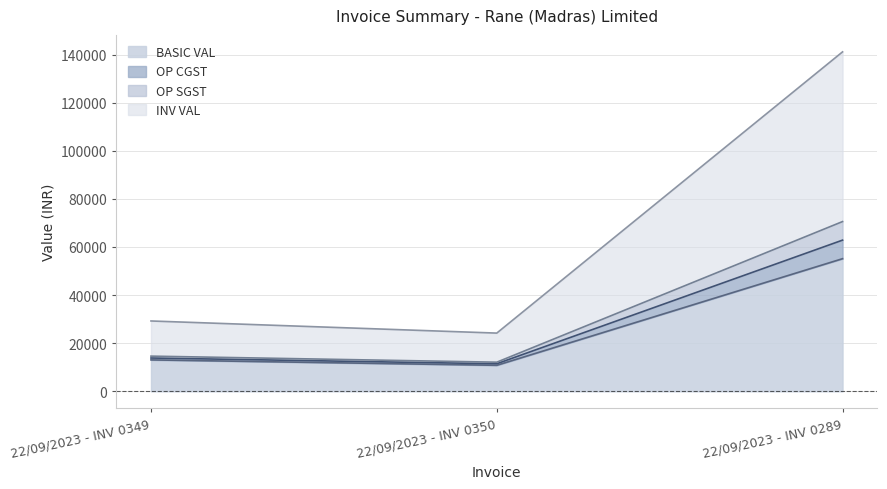

Does the chart display data point markers on the line(s)?

No